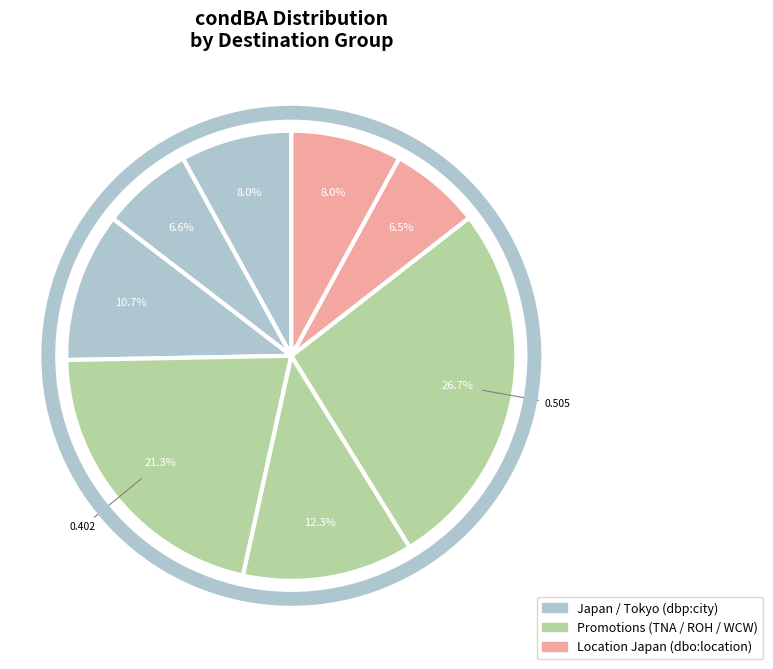

Rank the categories by value from highest to lowest.

0.504854368932039, 0.402061855670103, 0.232, 0.202898550724638, 0.151351351351351, 0.150537634408602, 0.124324324324324, 0.123655913978495